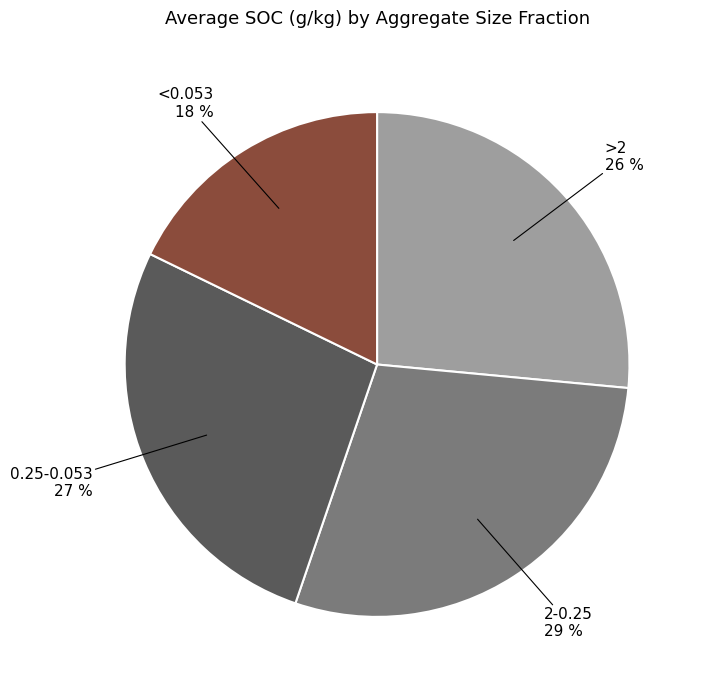

Is the sum of 0.25-0.053 and 2-0.25 greater than half?

Yes